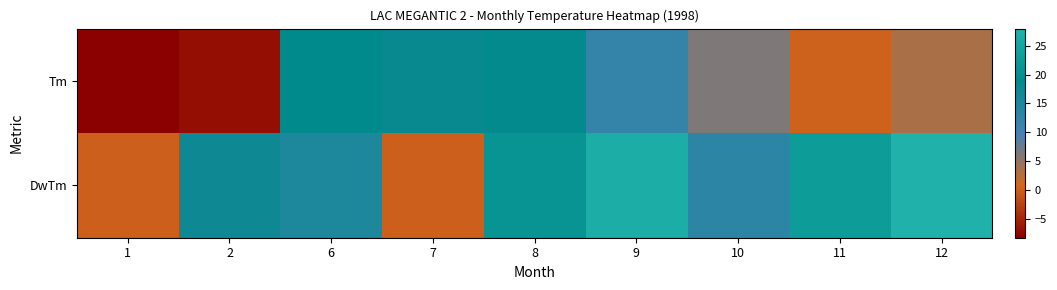

Reading left to right, what are all the values shown in this chart?

Tm: 1=-8.3	2=-6.9	6=18.9	7=17.9	8=18.6	9=12.0	10=6.3	11=0.3	12=3.4
DwTm: 1=0.0	2=17.0	6=15.0	7=0.0	8=21.0	9=27.0	10=13.0	11=23.0	12=28.0